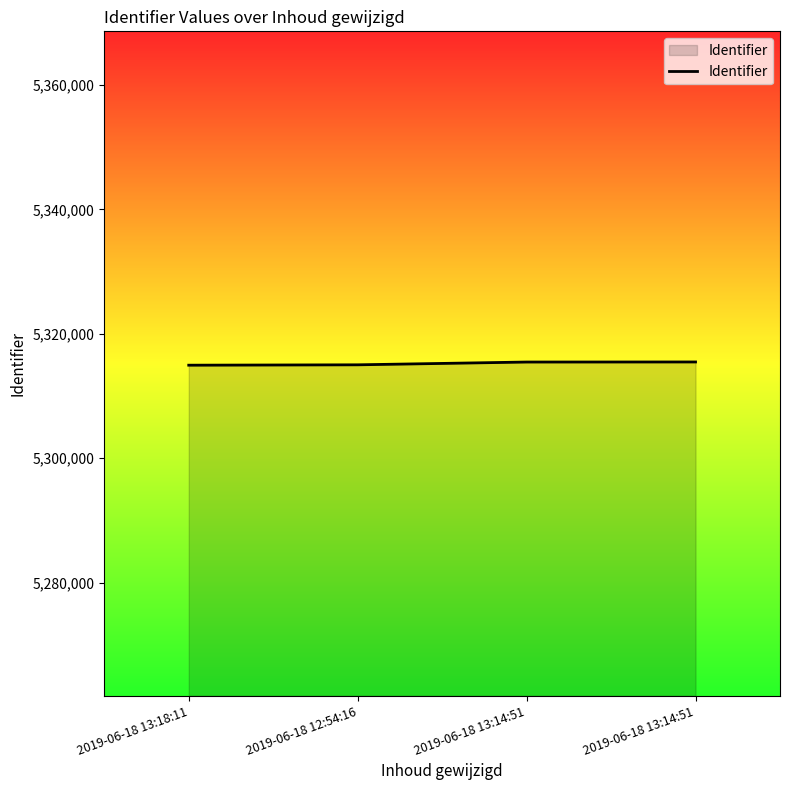

Does the chart display data point markers on the line(s)?

No